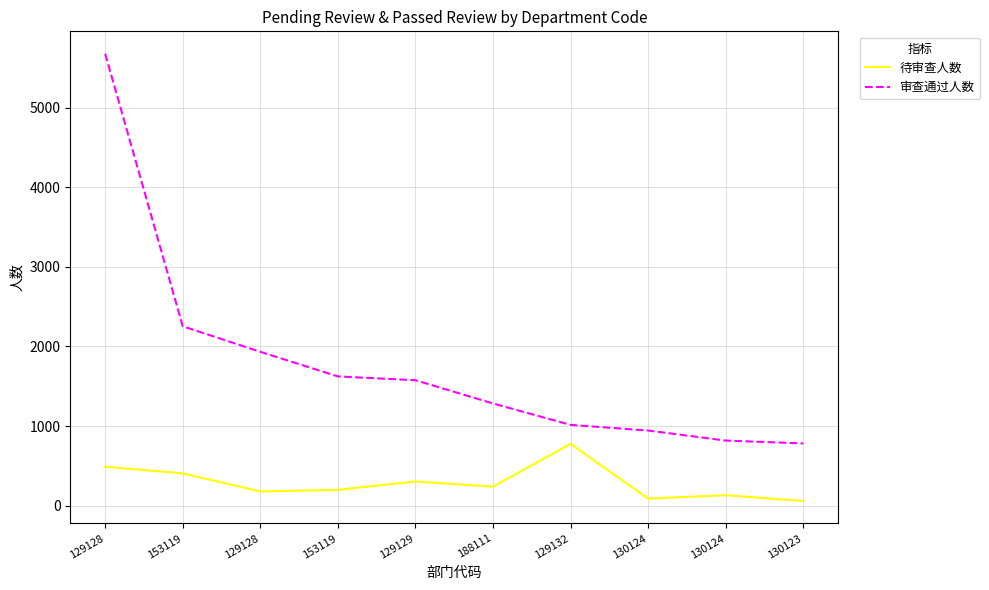

Where does the 审查通过人数 series first go above 1575?

129128